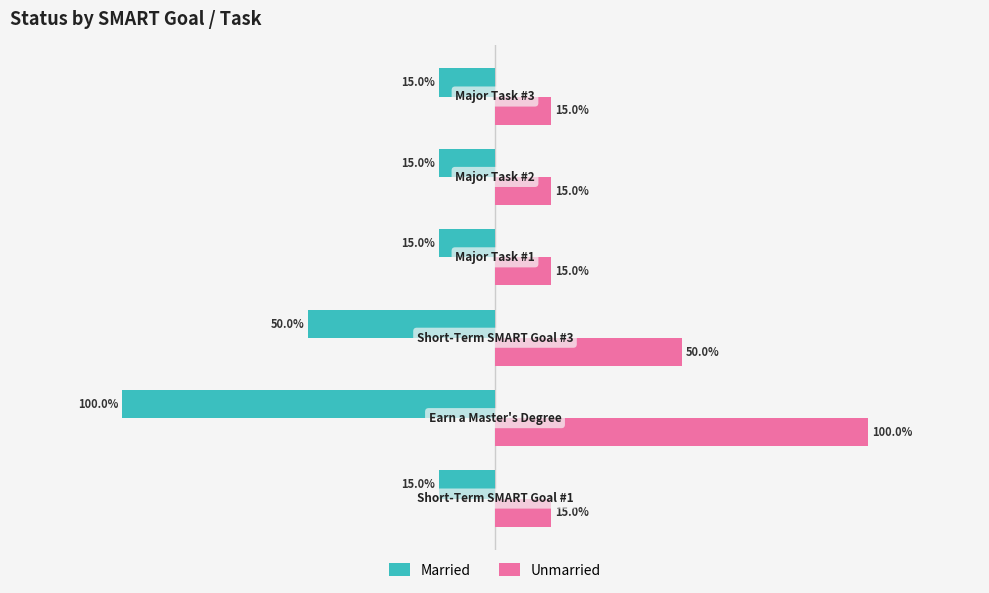

Which series has the largest total across all categories?

Unmarried